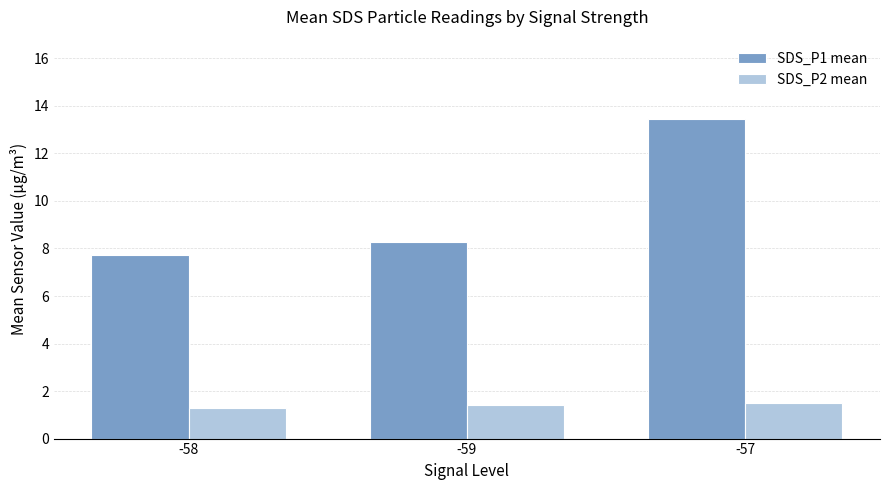

Which series has the largest total across all categories?

SDS_P1 mean